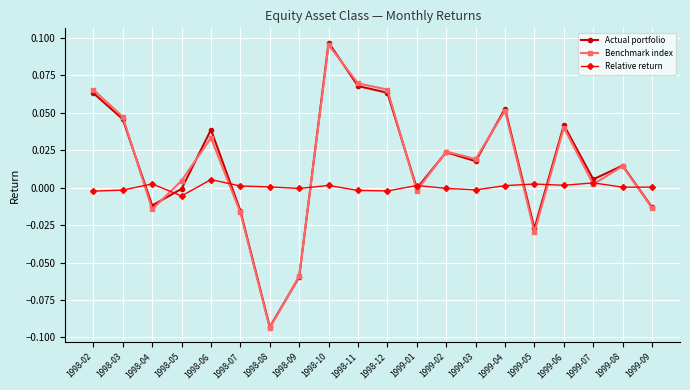

Count the number of categories in the chart.

20